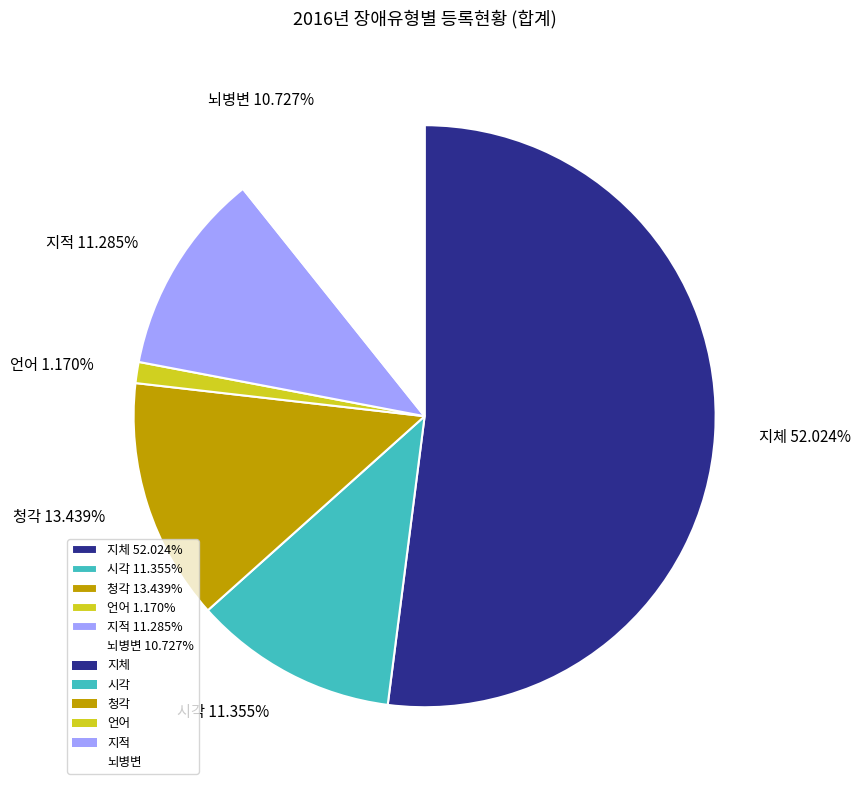

Which slice is the smallest?

언어